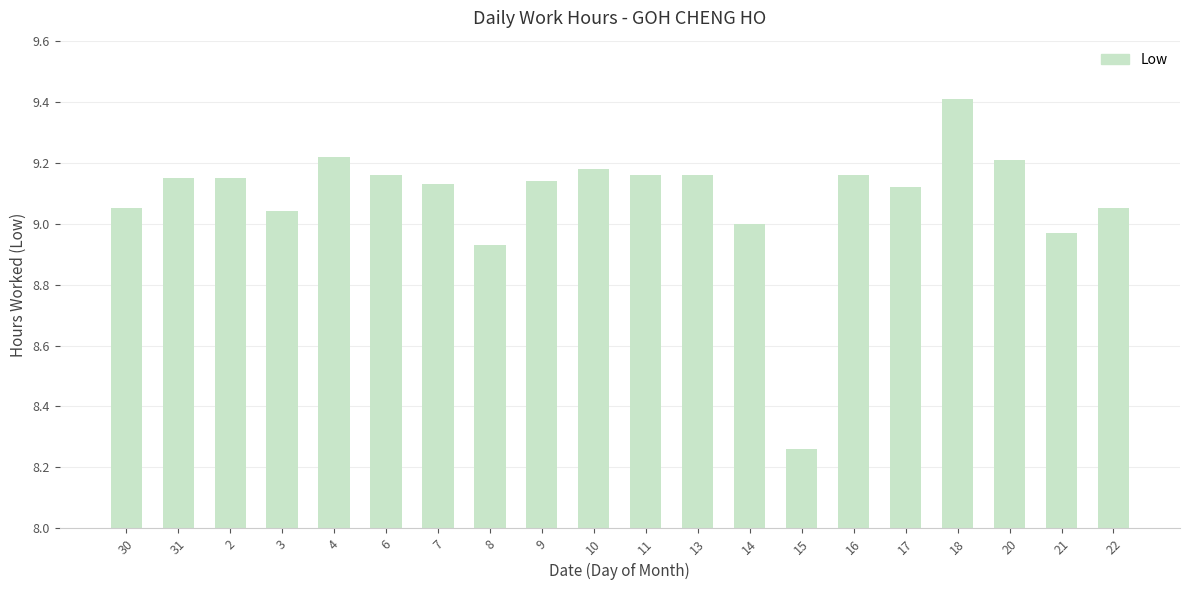

Between 6 and 17, which is larger?

6